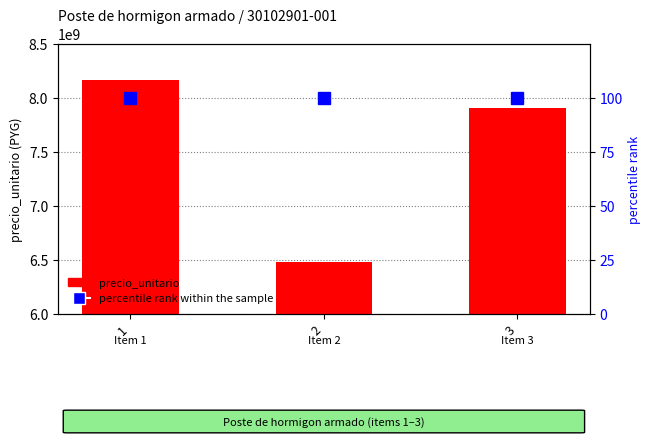

Which series has the largest range (max minus min)?

precio_unitario